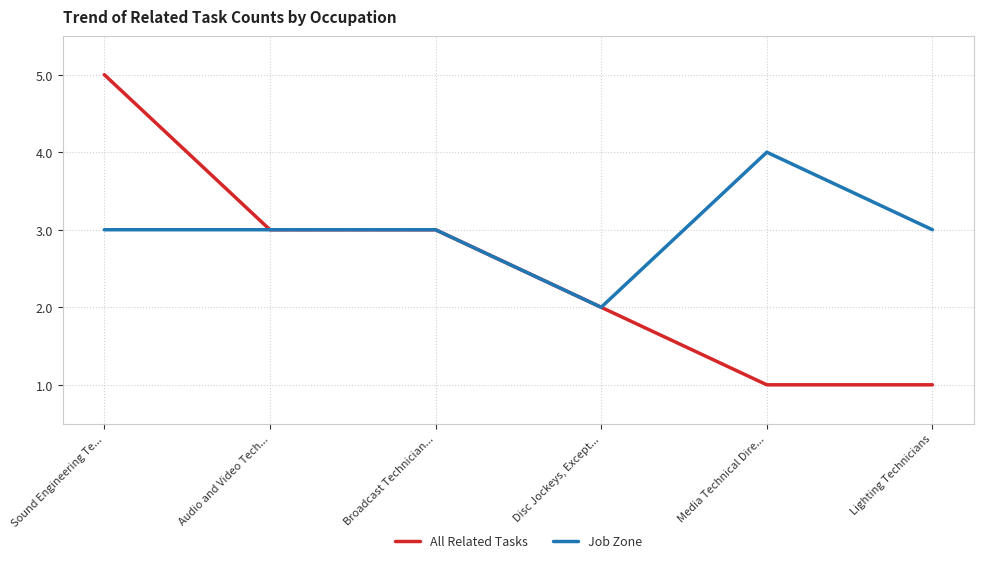

Which category has the lowest value in the Job Zone series?

Disc Jockeys, Except...